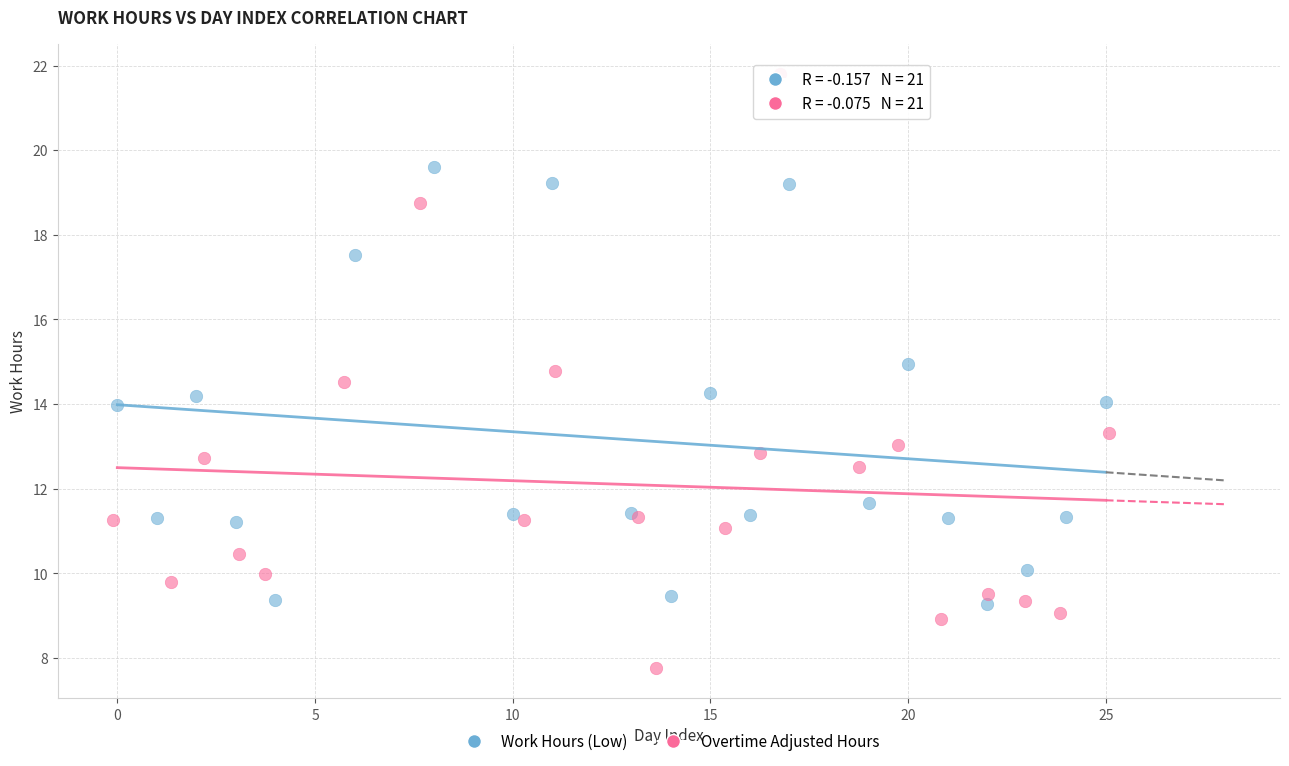

Which series reaches the minimum Y coordinate?

Overtime Adjusted Hours